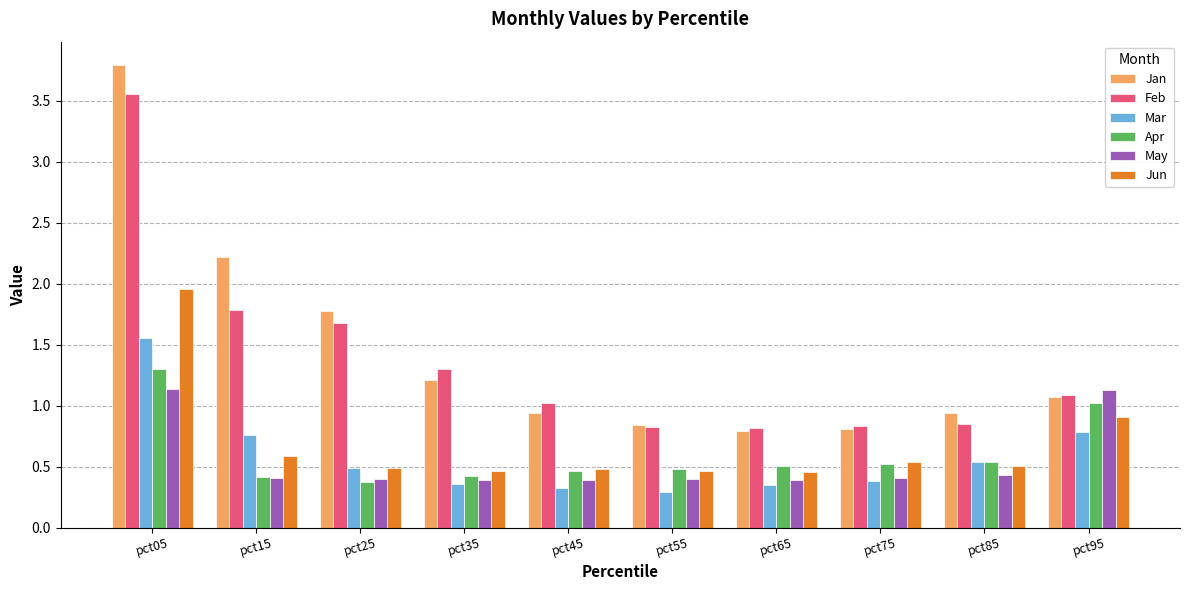

How many bars are there in total?

60